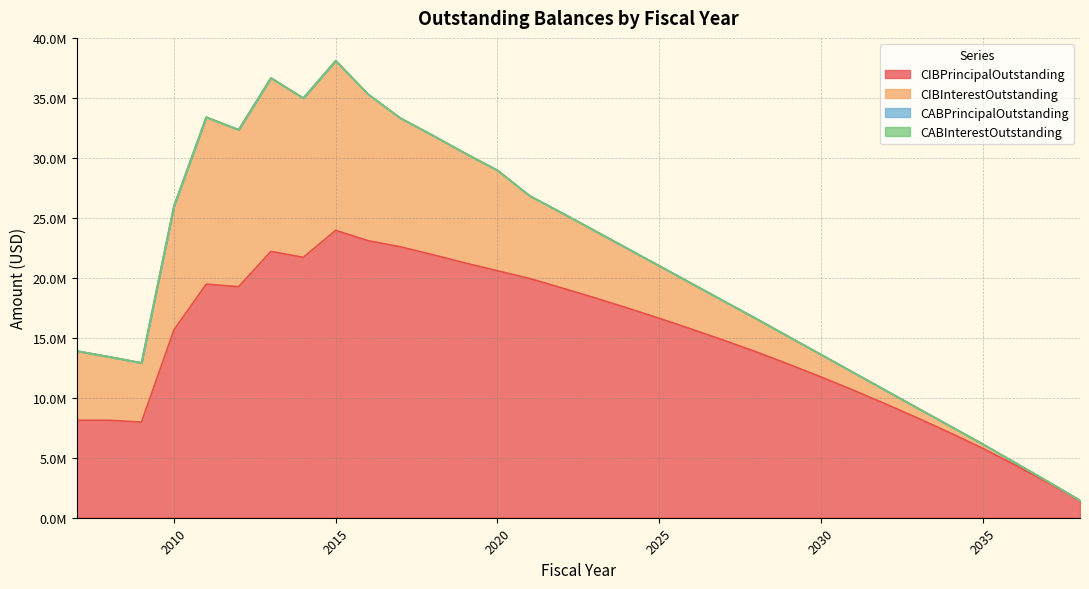

Which series has the largest range (max minus min)?

CIBPrincipalOutstanding